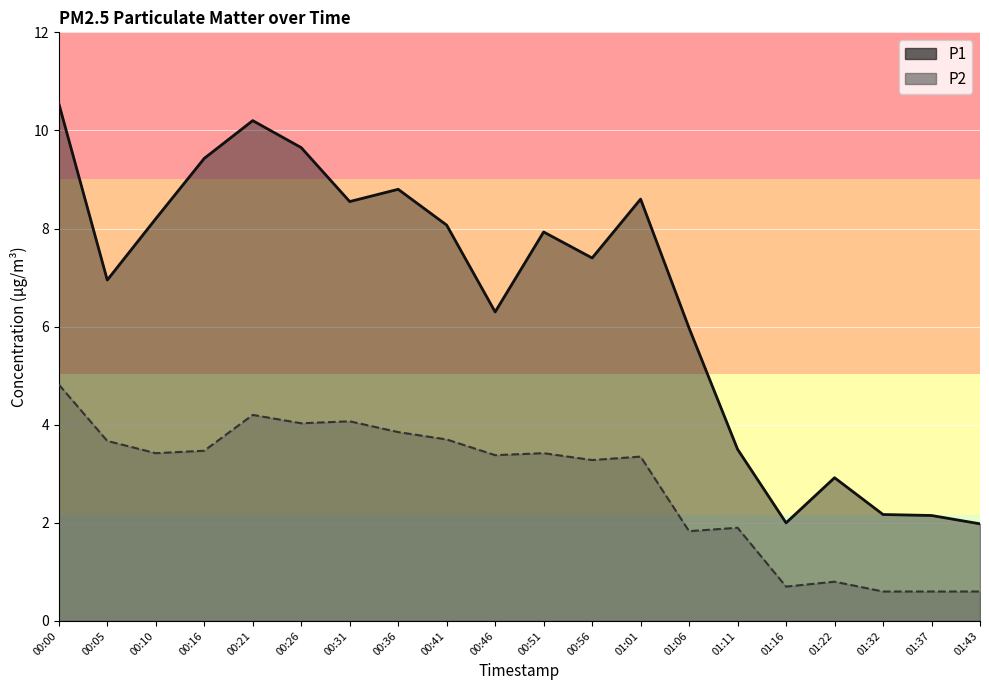

At which label is P2 closest to 2?

01:11